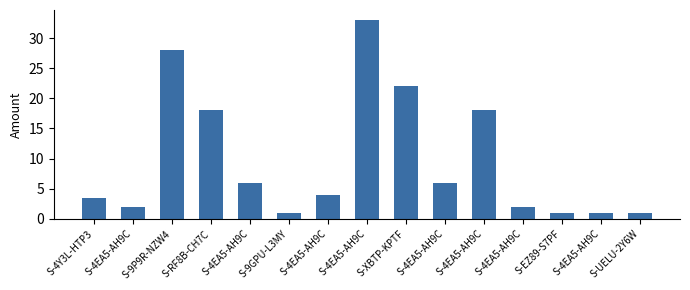

Between S-XBTP-KPTF and S-9GPU-L3MY, which is larger?

S-XBTP-KPTF